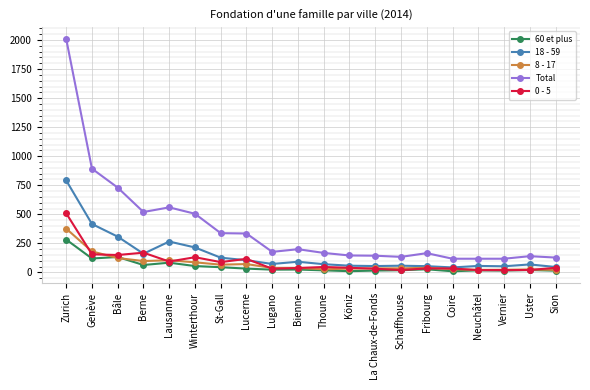

True or false: 0 - 5 and 8 - 17 intersect in this chart.

True